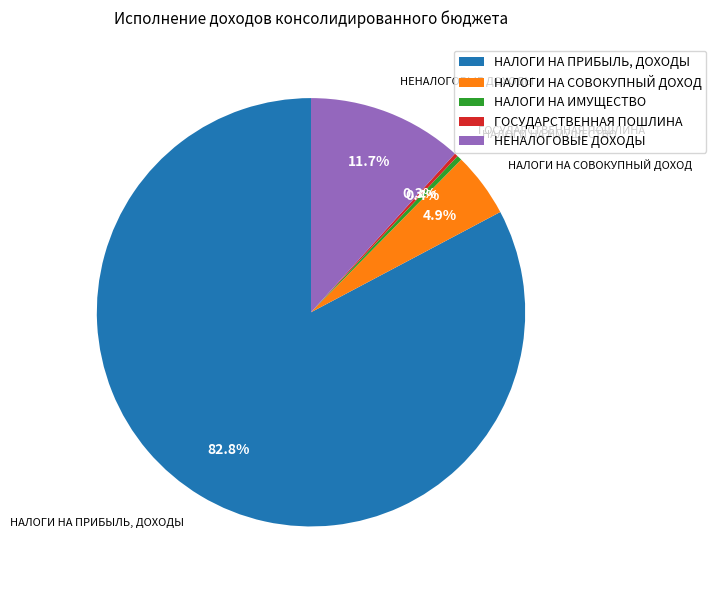

Approximately how many times larger is the value at НАЛОГИ НА ИМУЩЕСТВО compared to НАЛОГИ НА СОВОКУПНЫЙ ДОХОД?

0.1